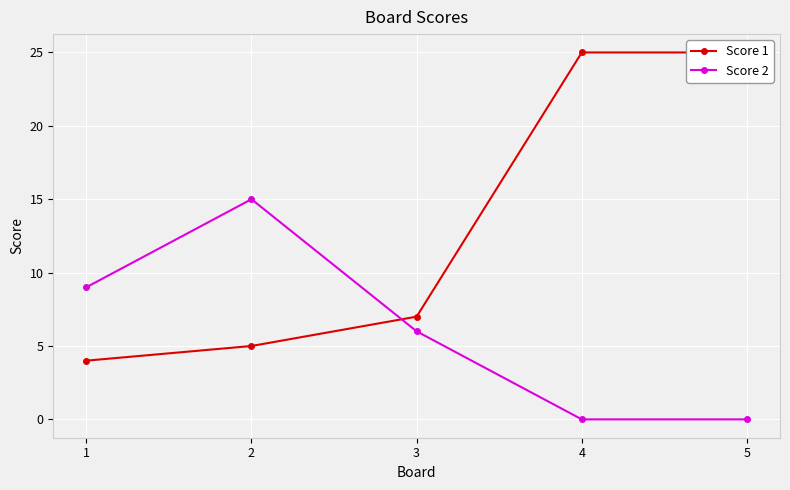

How many data points in Score 1 are above 7?

2